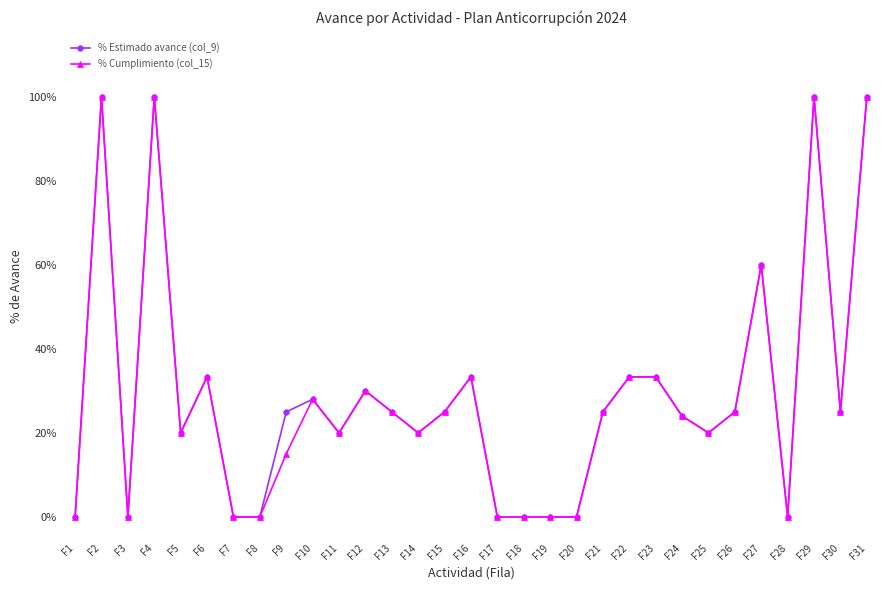

How many interior local peaks does the % Cumplimiento (col_15) series have?

8